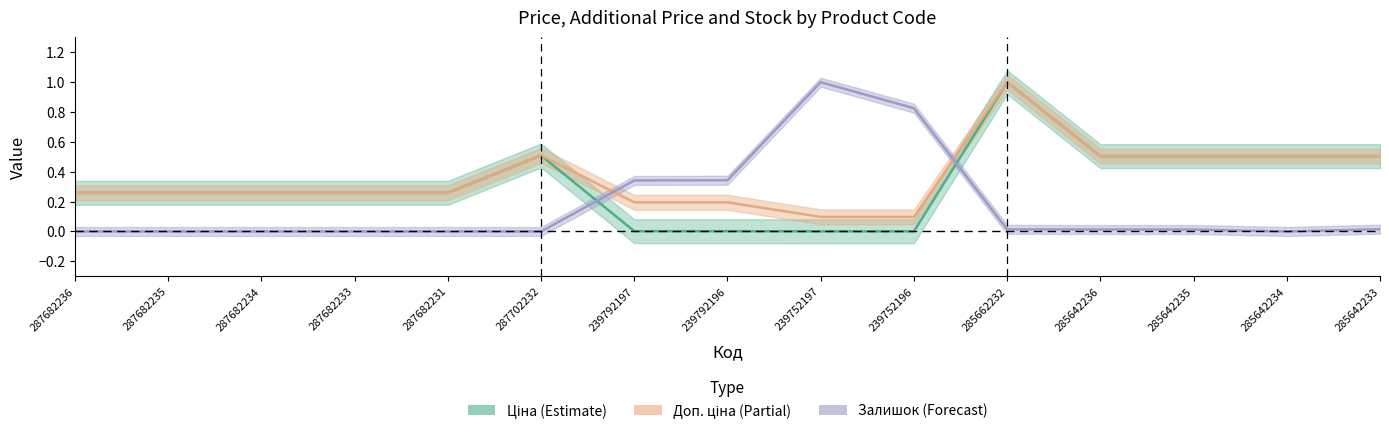

True or false: Ціна (Estimate) and Доп. ціна (Partial) intersect in this chart.

False